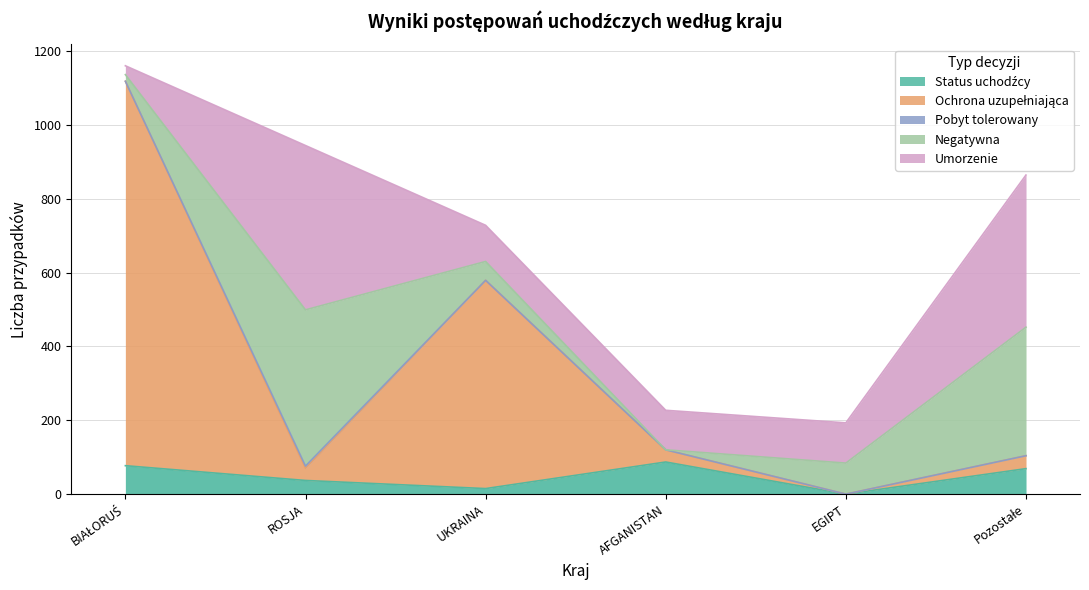

Is it true that Umorzenie equals 24 at BIAŁORUŚ?

True